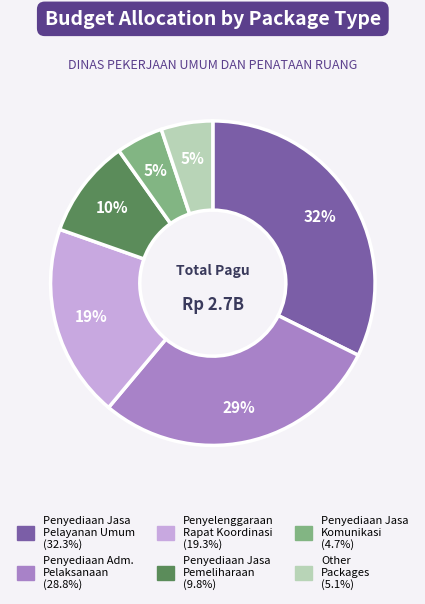

To the nearest percent, what is the average slice percentage?

17%